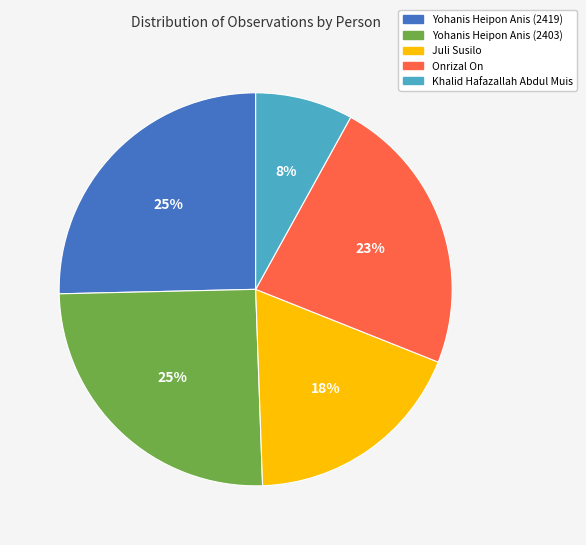

Is there a majority slice in this chart?

No